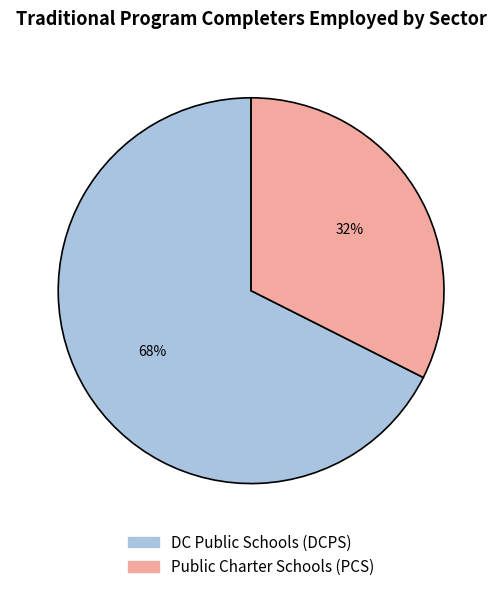

Do DC Public Schools (DCPS) and Public Charter Schools (PCS) together represent more than half of the pie?

Yes